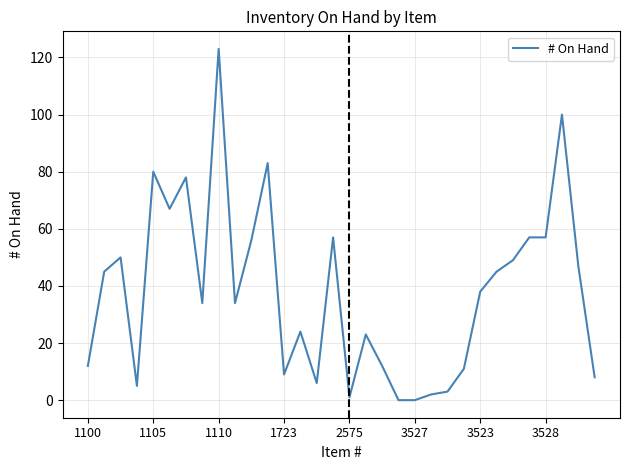

What is the greatest value displayed?

123